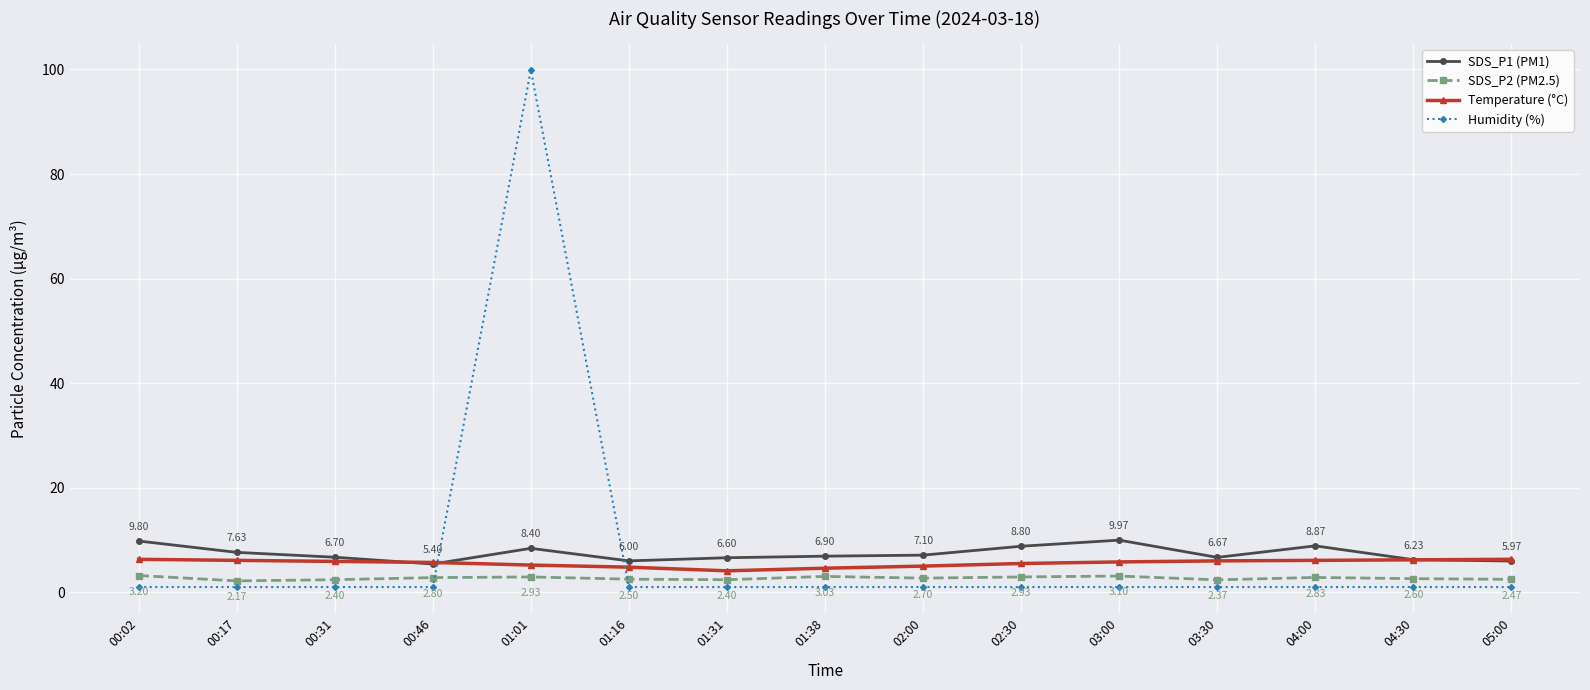

True or false: SDS_P2 (PM2.5) has a value of 2.6 at 04:30.

True